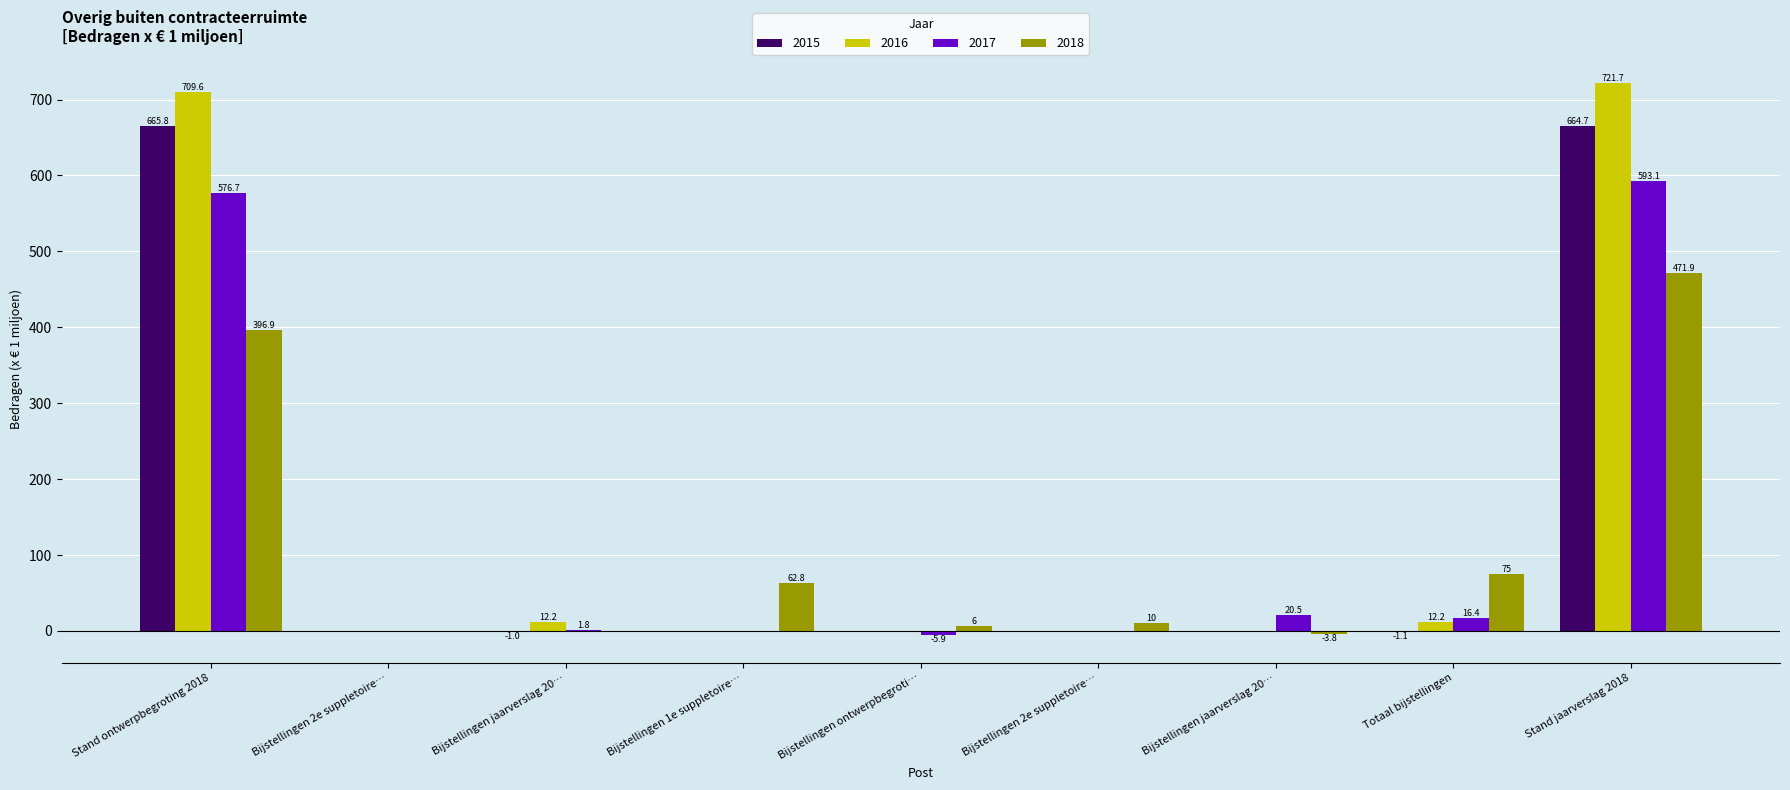

The value of 2017 at Stand ontwerpbegroting 2018 is 1024.0. True or false?

False